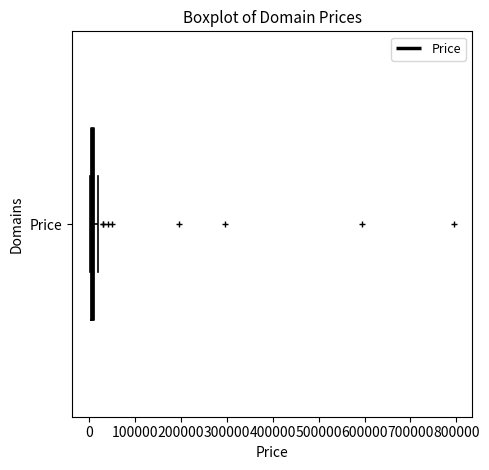

Where is the left edge of the box for Price on the x-axis? The values are not printed on the chart, so give them approximately, as read against the axis.

0